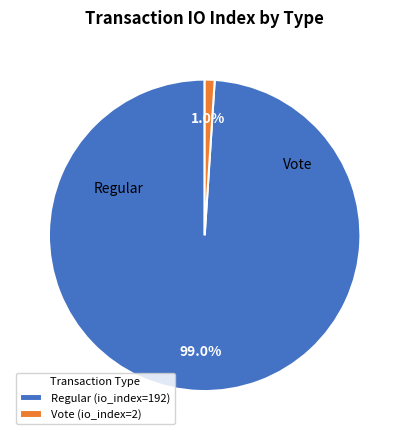

Rank the categories by value from lowest to highest.

Vote (io_index=2), Regular (io_index=192)